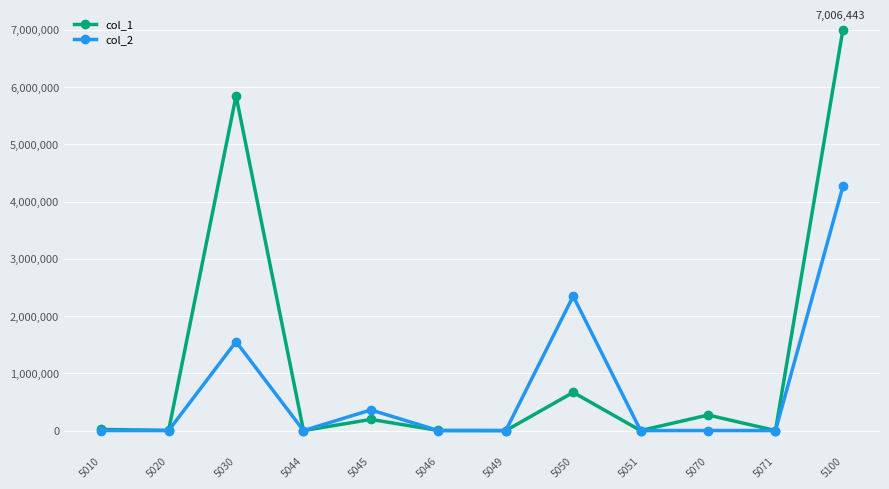

Is it true that col_1 equals 5848296 at 5030?

True